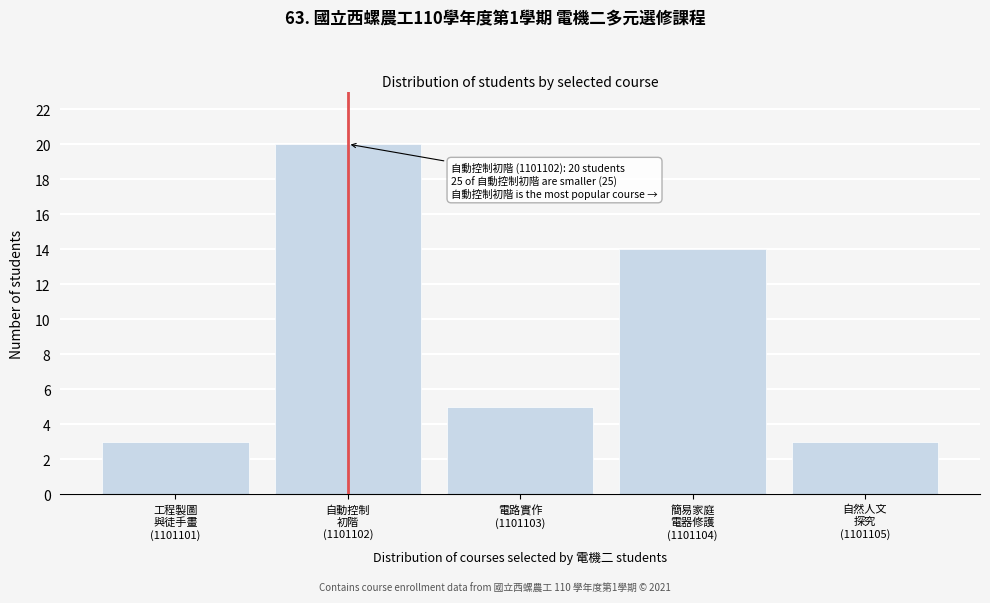

Reading left to right, extract all data points from this chart.

3	20	5	14	3